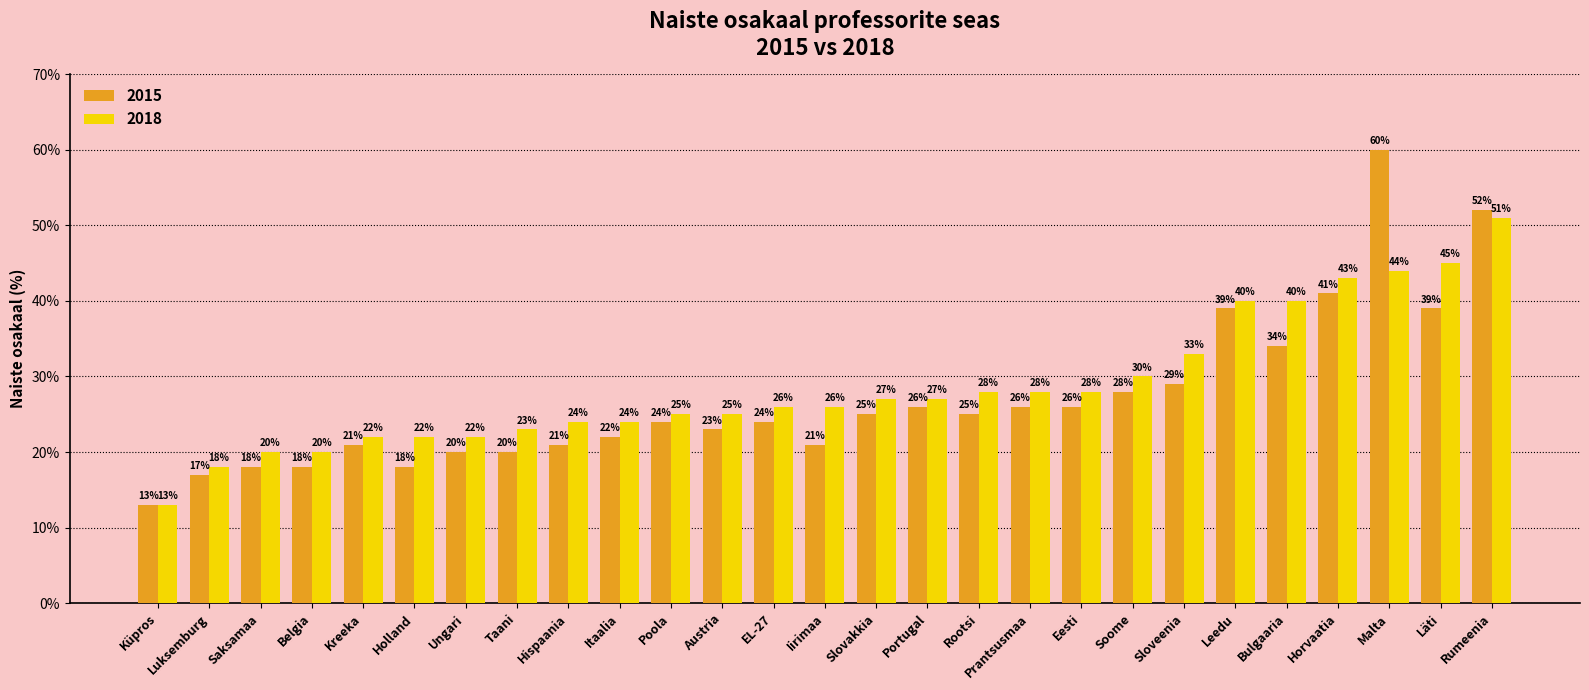

What are all the series names shown in the legend?

2015, 2018